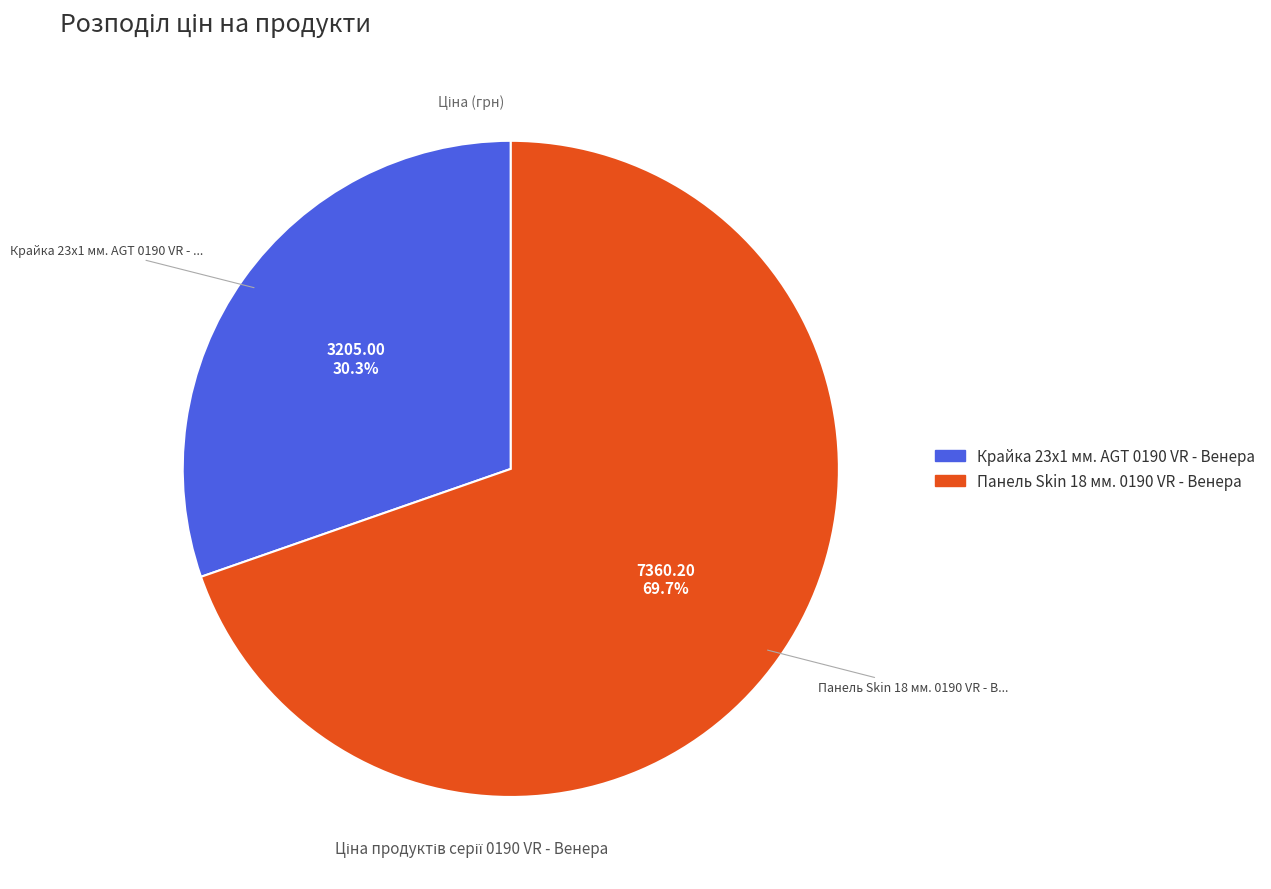

The Крайка 23x1 мм. AGT 0190 VR - Венера slice represents 30% of the pie. True or false?

True